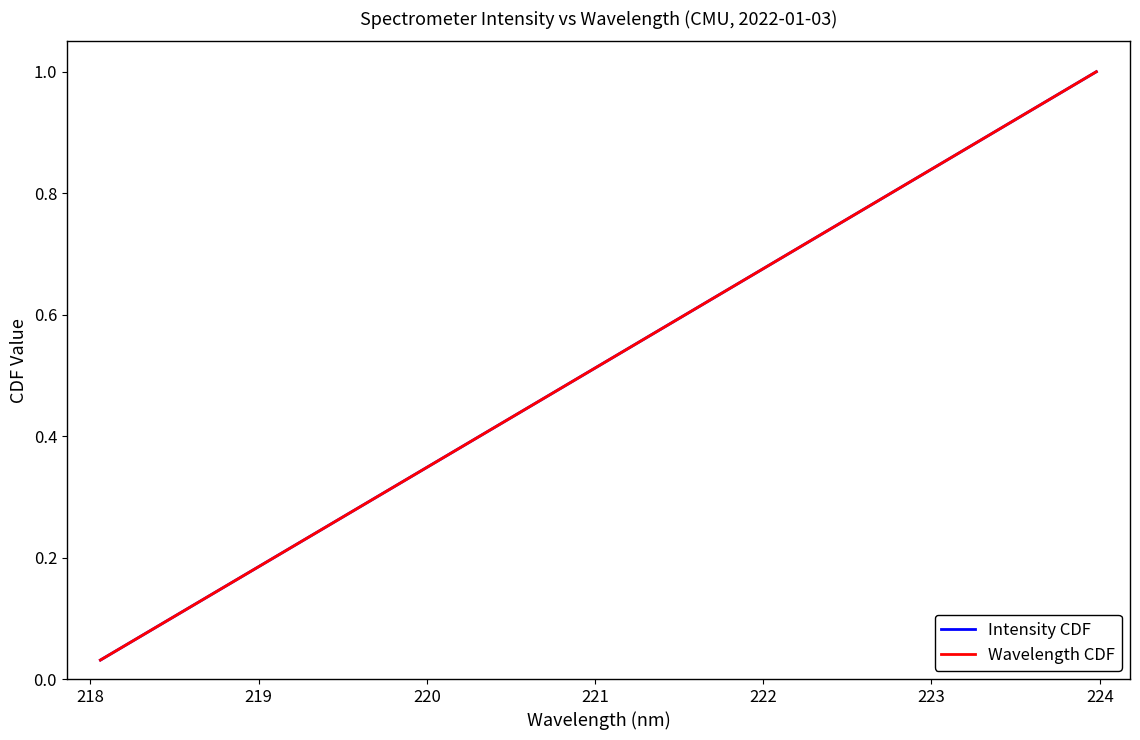

Does the chart have visible grid lines?

No